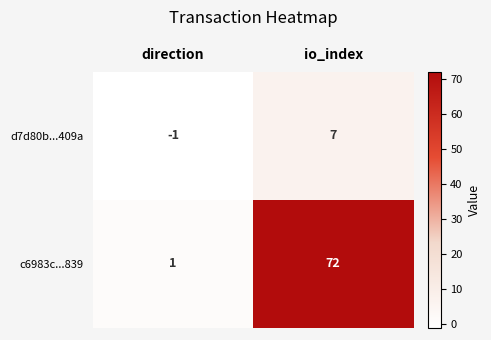

Which series changed the most between direction and io_index?

c6983c...839